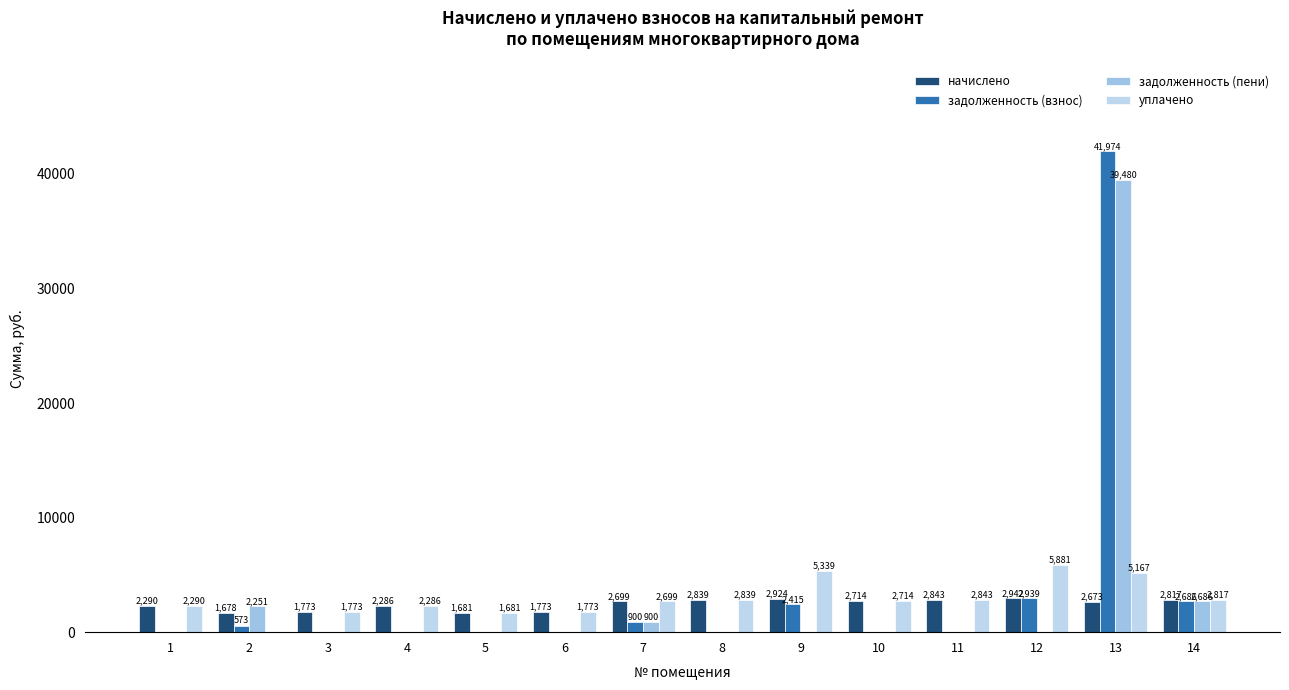

How many groups of bars are there?

14